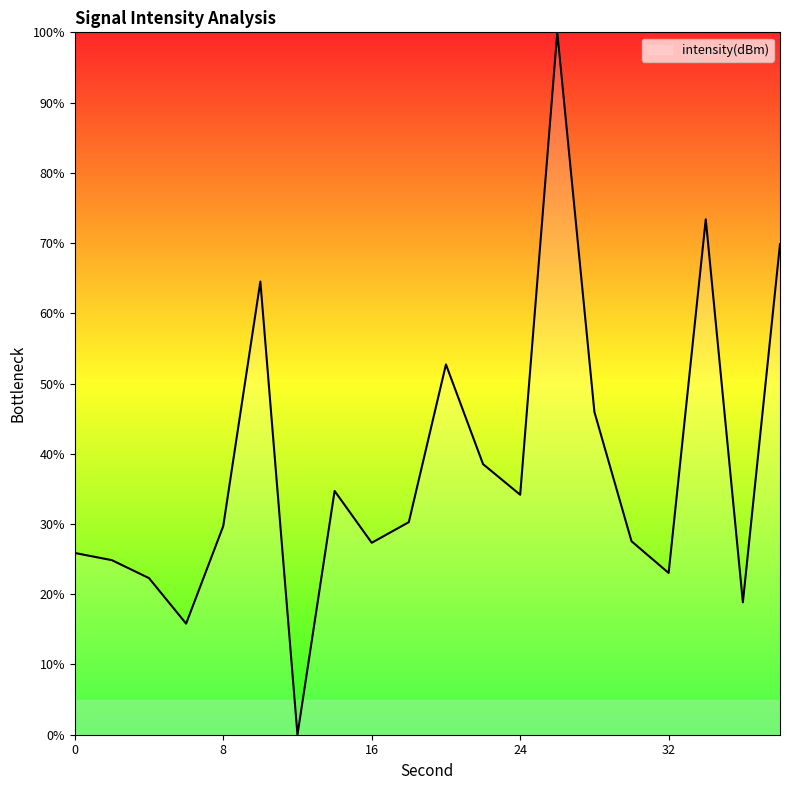

What is the difference between the maximum and minimum values?

100.0